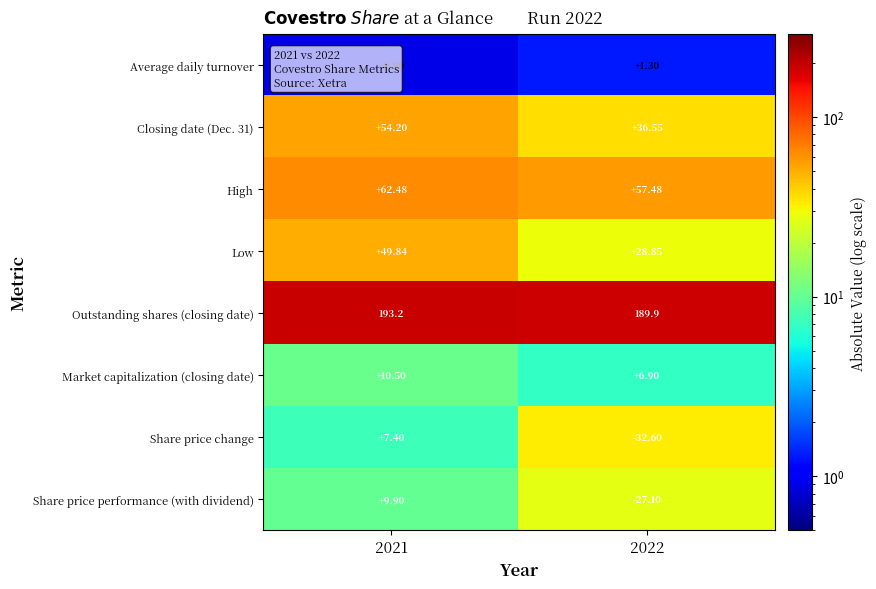

Which series has the largest total across all categories?

Outstanding shares (closing date)